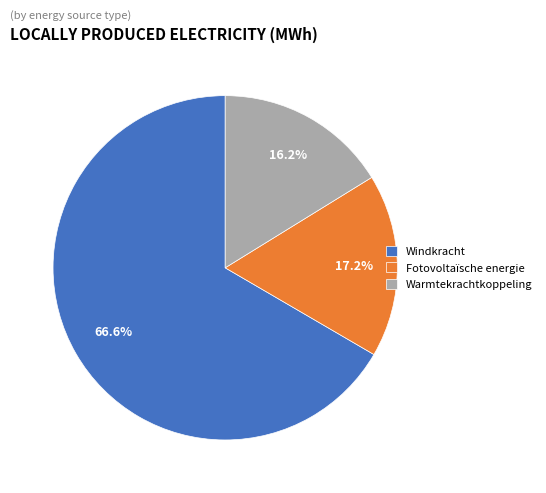

To the nearest percent, what is the average slice percentage?

33%